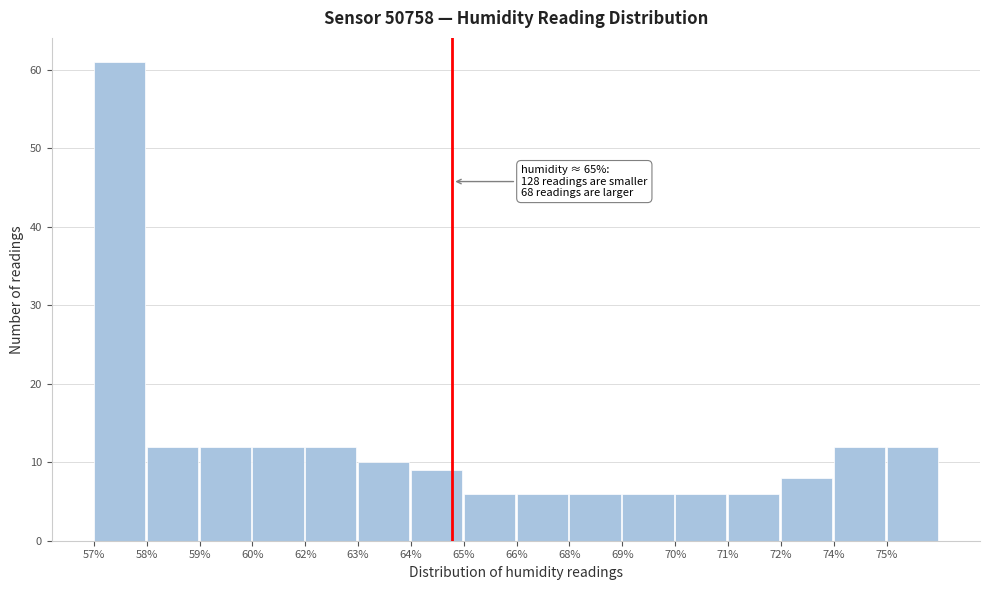

Reading right to left, extract all data points from this chart.

12	12	8	6	6	6	6	6	6	9	10	12	12	12	12	61